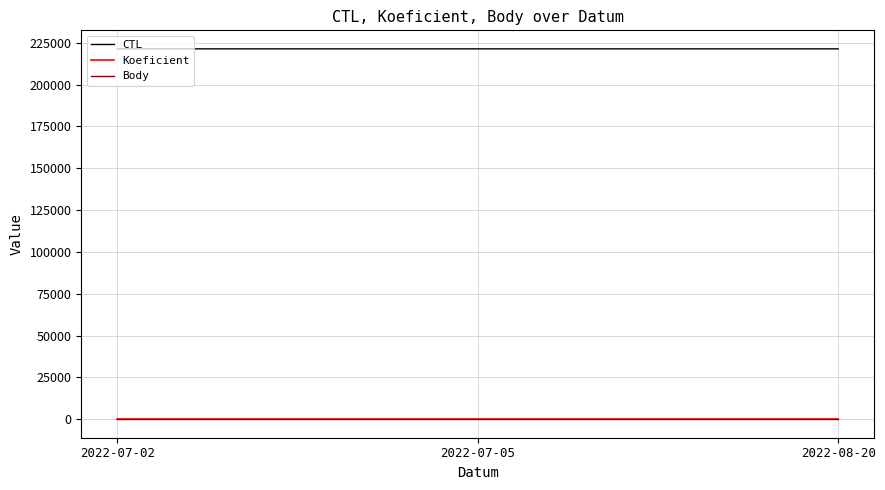

What is the greatest value displayed?

221408